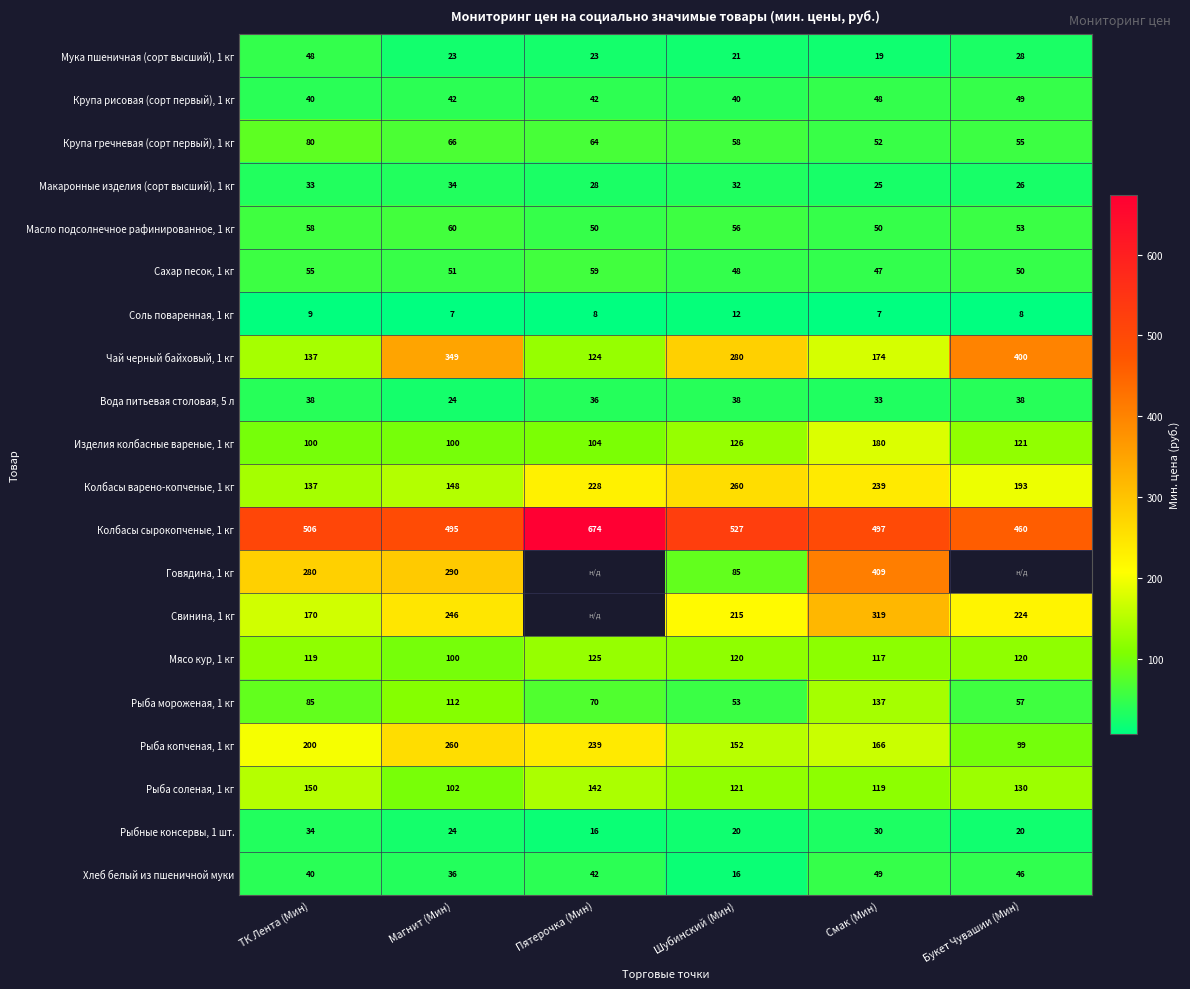

Which has a higher value, ТК Лента (Мин) or Шубинский (Мин)?

ТК Лента (Мин)